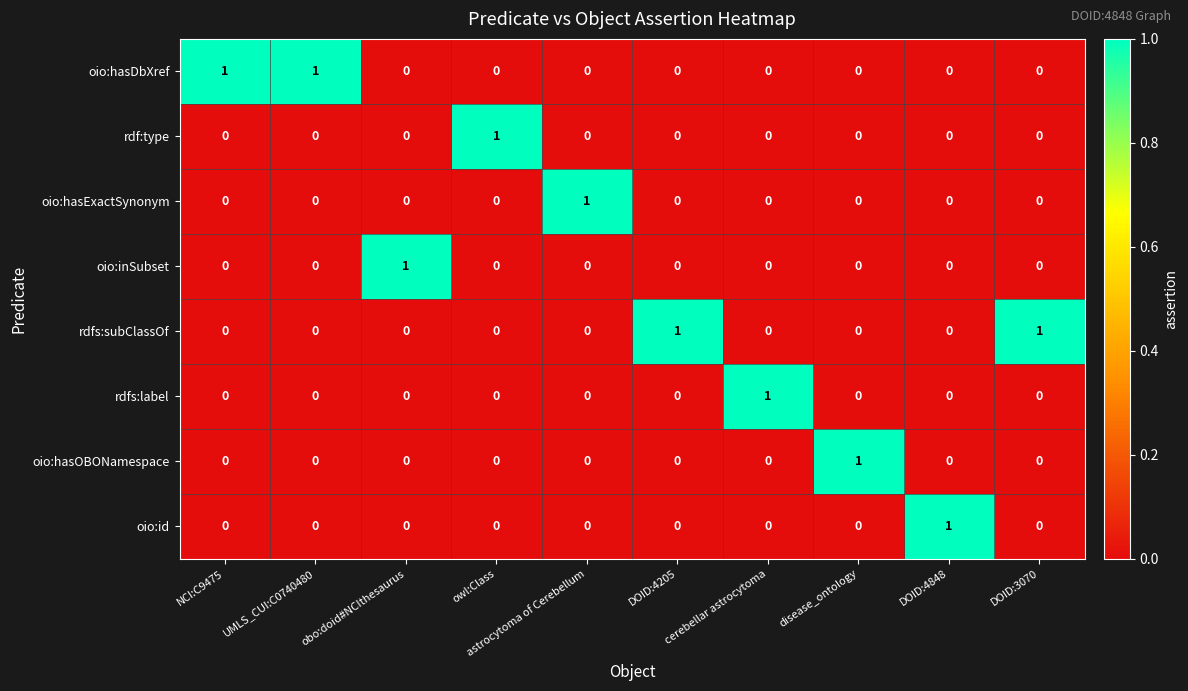

What is the maximum value shown in the chart?

1